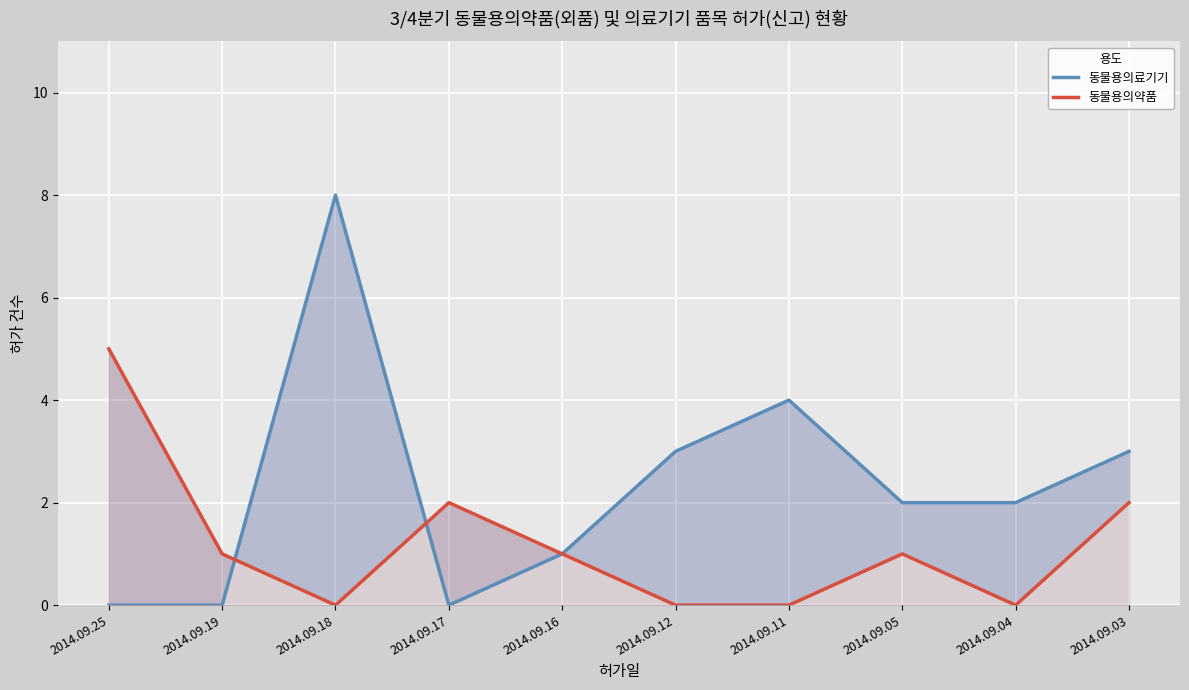

What is the difference between the 동물용의료기기 values at 2014.09.19 and 2014.09.18?

8